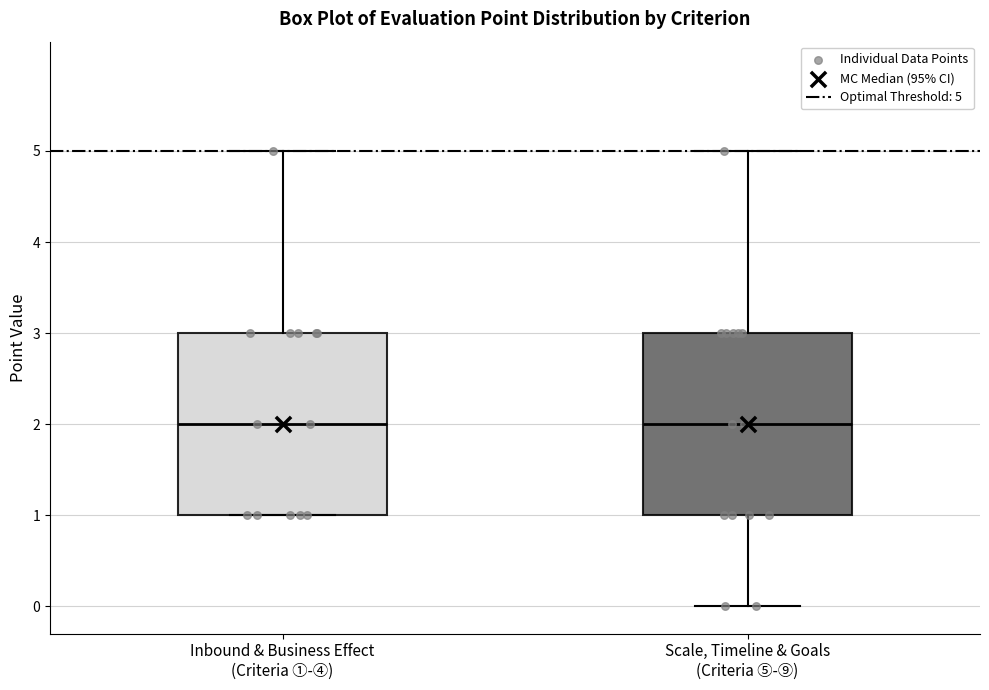

Reading left to right, read every box against the y-axis: the position of its median line, the range the box covers, and the ends of its whiskers. The values are not printed on the chart, so give them approximately, as read against the axis.

Inbound & Business Effect (Criteria ①-④): median 2, box 1 to 3, whiskers 1 to 5
Scale, Timeline & Goals (Criteria ⑤-⑨): median 2, box 1 to 3, whiskers 0 to 5